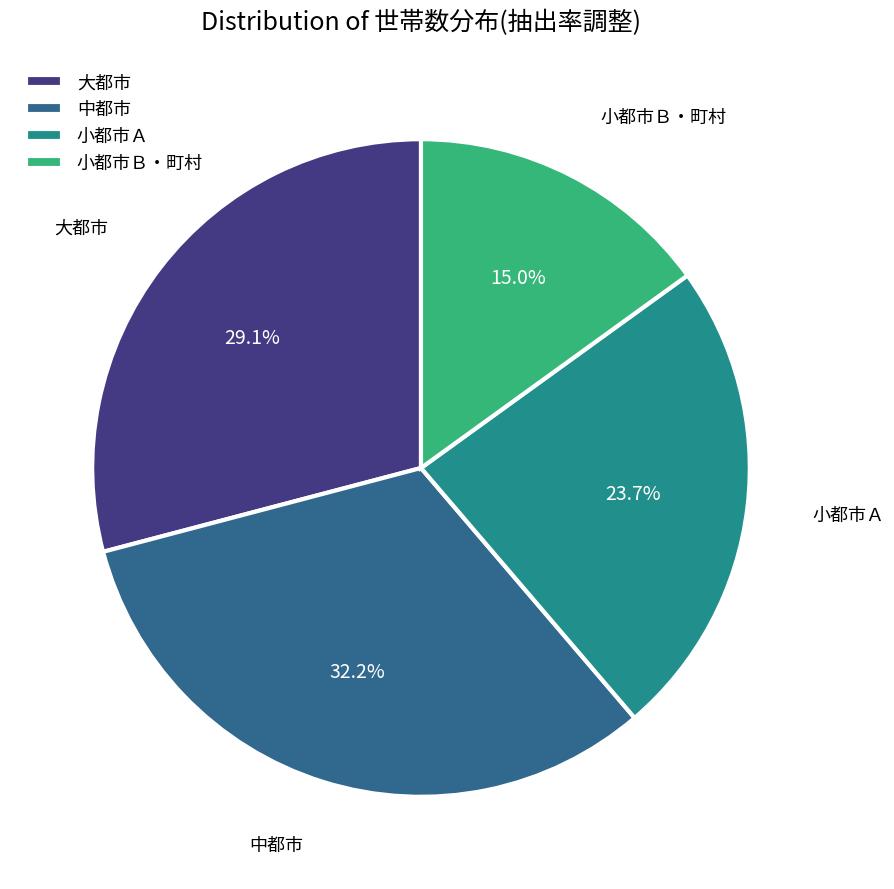

Which has a higher value, 小都市Ｂ・町村 or 小都市Ａ?

小都市Ａ